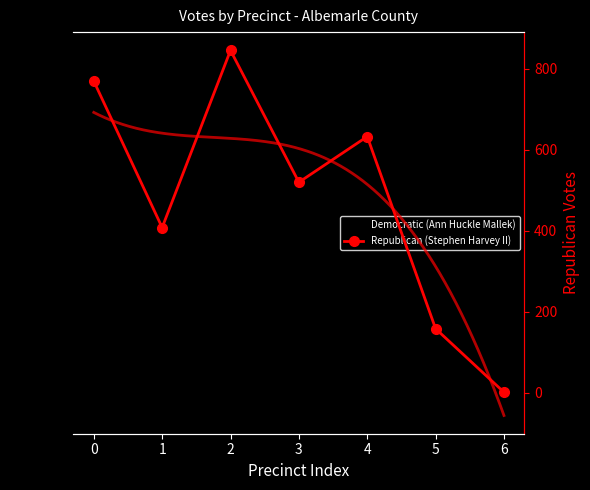

What is the difference between the Republican (Stephen Harvey II) values at 1 and 6?

407